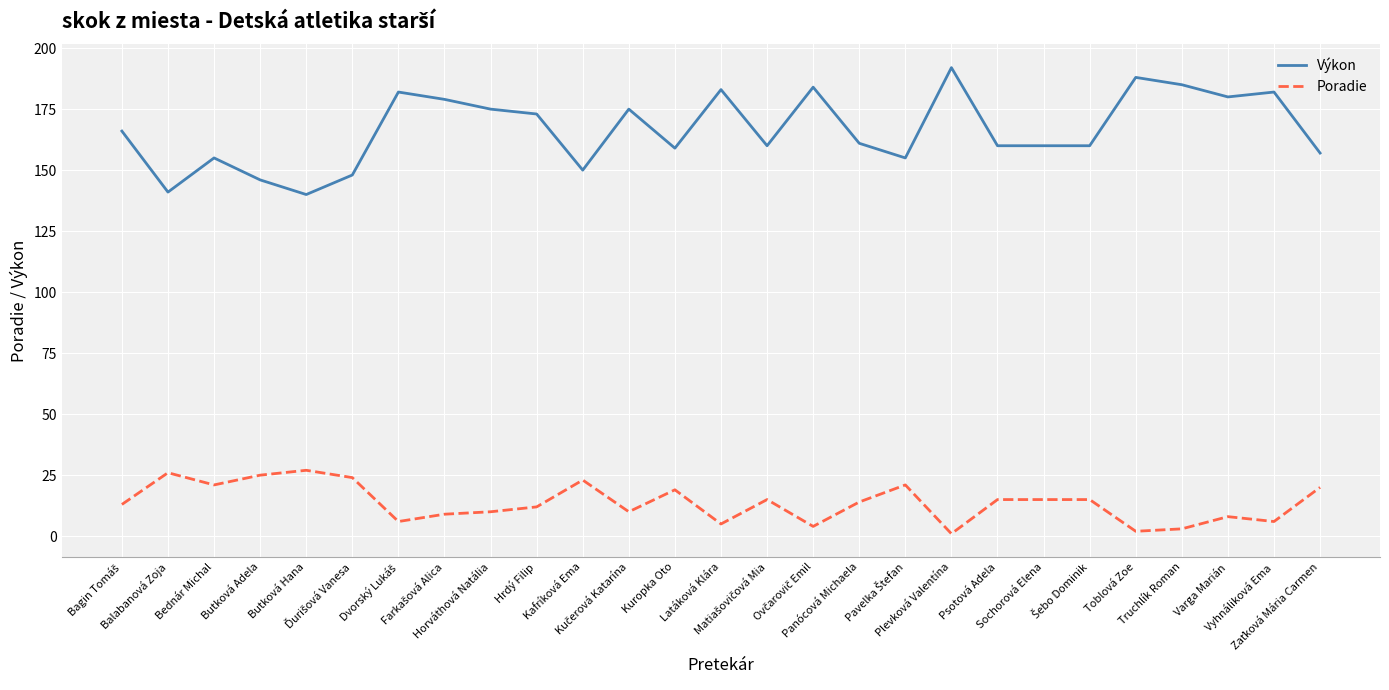

True or false: Poradie and Výkon intersect in this chart.

False